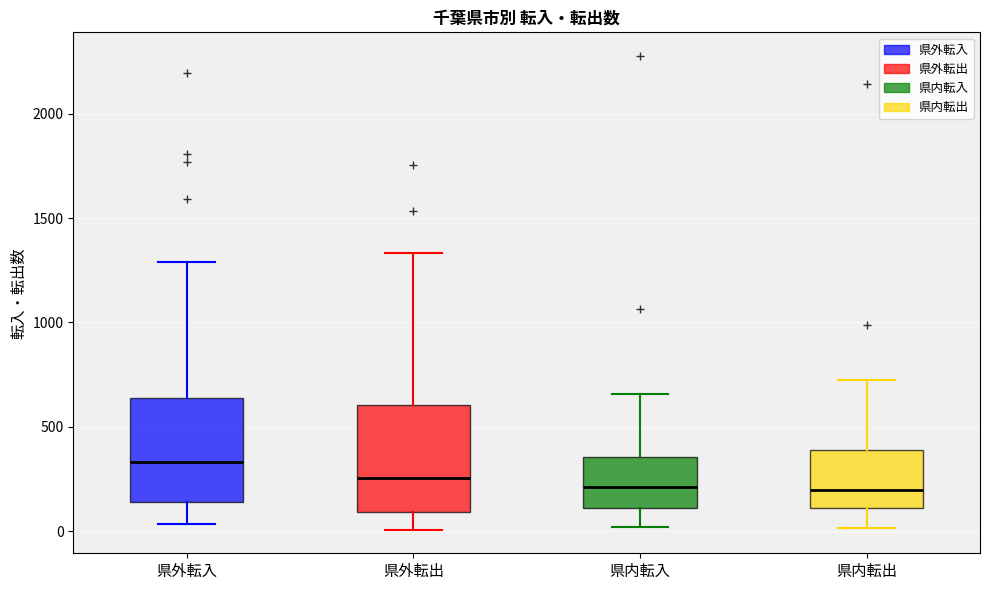

Where is the lower edge of the box for 県外転出 on the y-axis? The values are not printed on the chart, so give them approximately, as read against the axis.

100